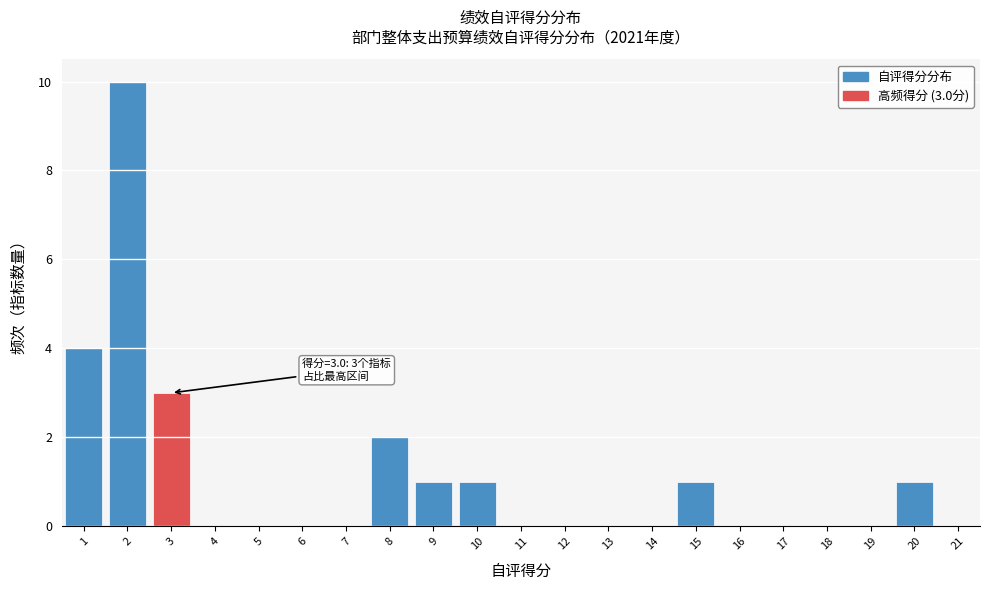

Which range on the x-axis has the tallest bar?

1.5 to 2.5